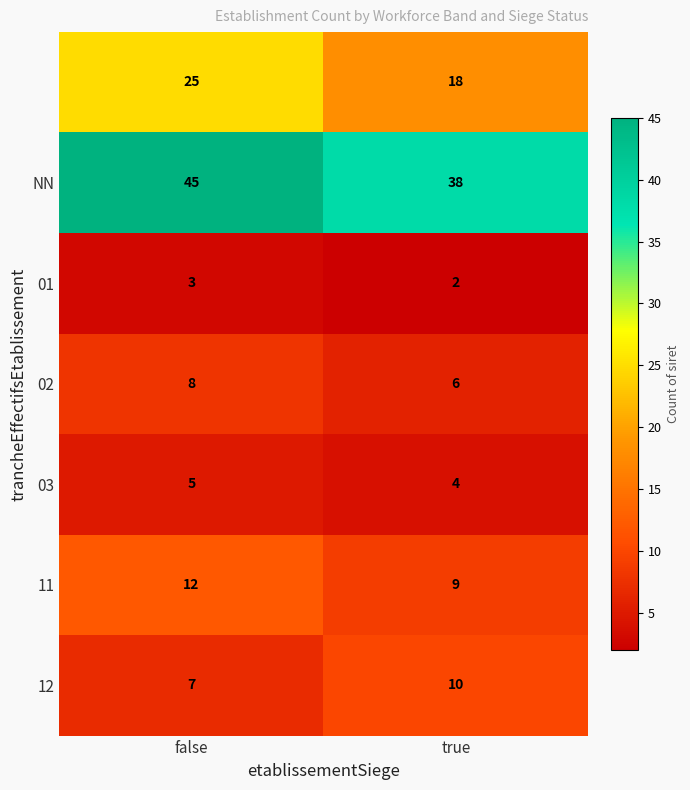

What is the total value across all series at false?

105